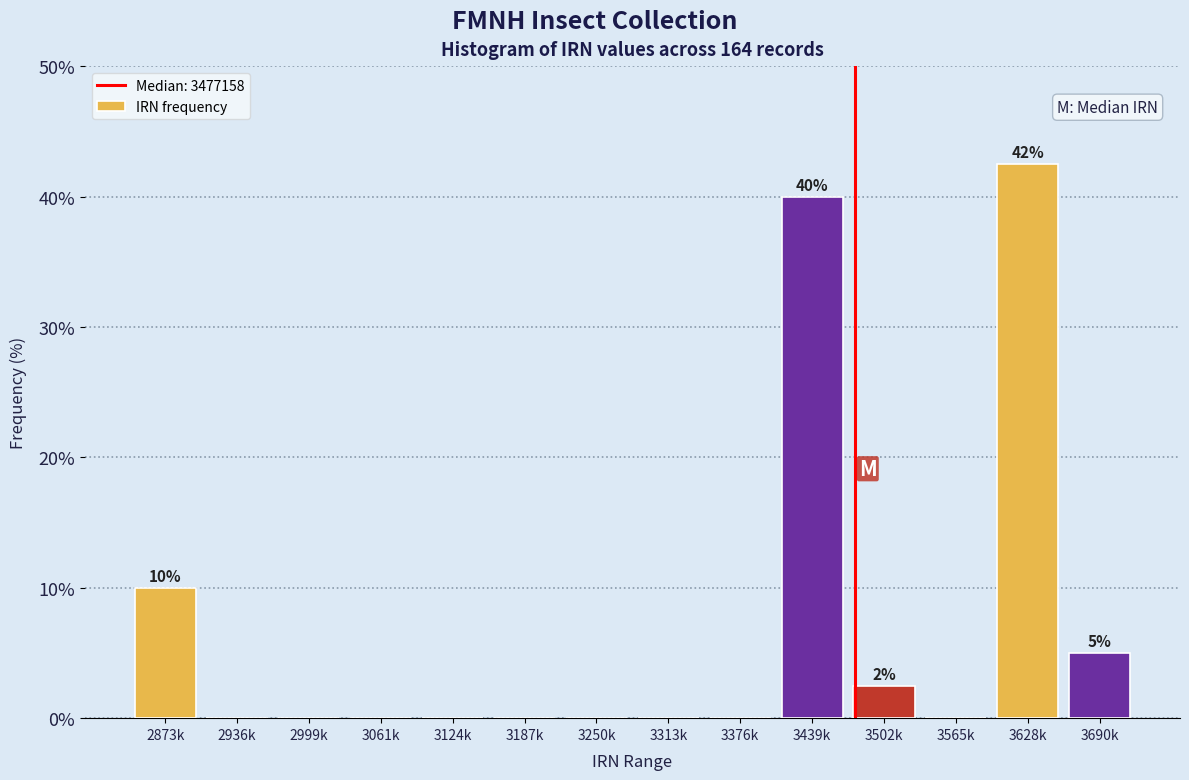

Reading left to right, list all the values displayed in this chart.

2873k=10.0	2936k=0.0	2999k=0.0	3061k=0.0	3124k=0.0	3187k=0.0	3250k=0.0	3313k=0.0	3376k=0.0	3439k=40.0	3502k=2.5	3565k=0.0	3628k=42.5	3690k=5.0